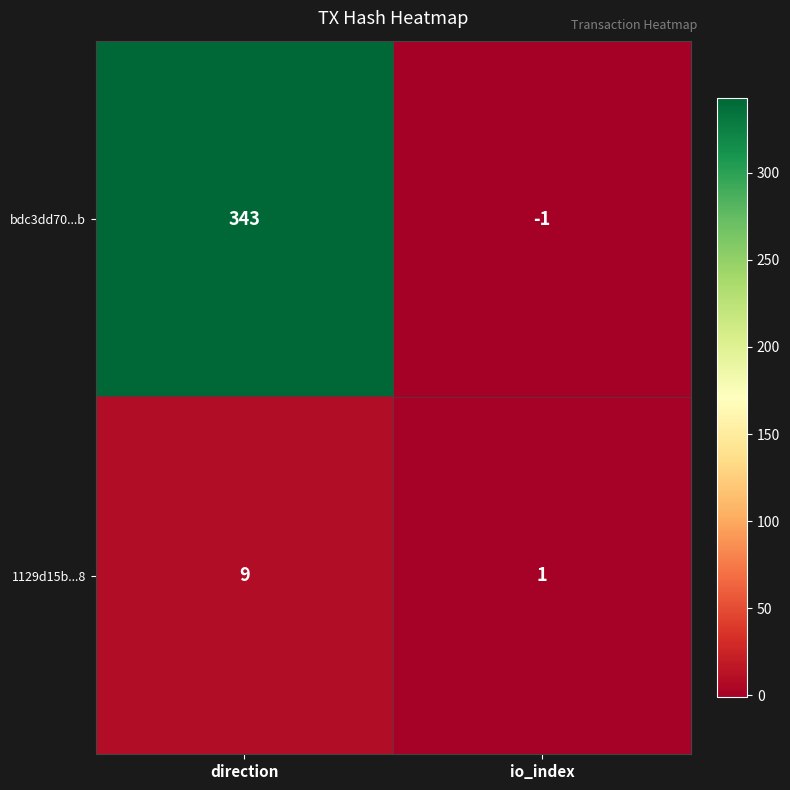

What is the total value across all series at direction?

352